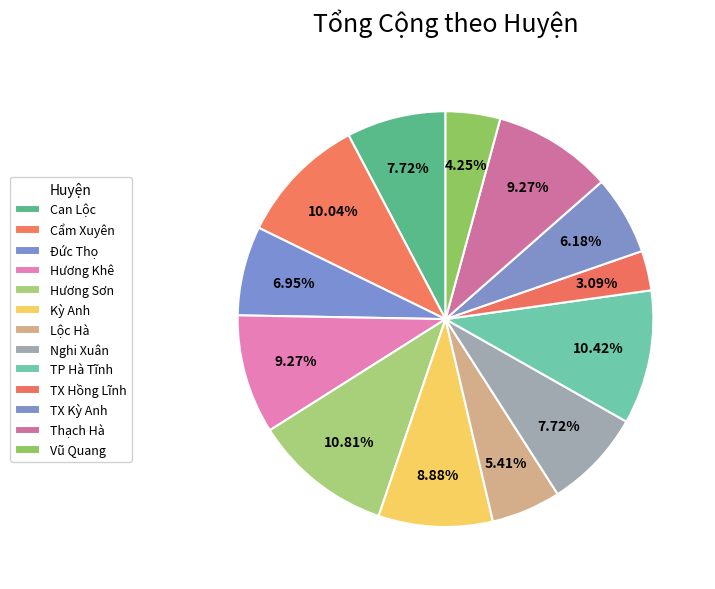

What percentage is the Can Lộc slice, to the nearest percent?

8%